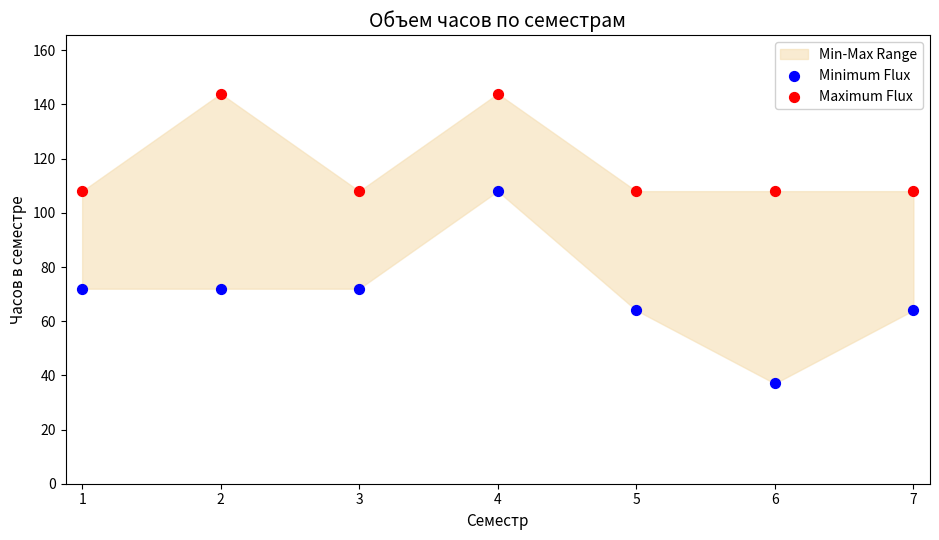

Which series contains the highest Y value?

Maximum Flux